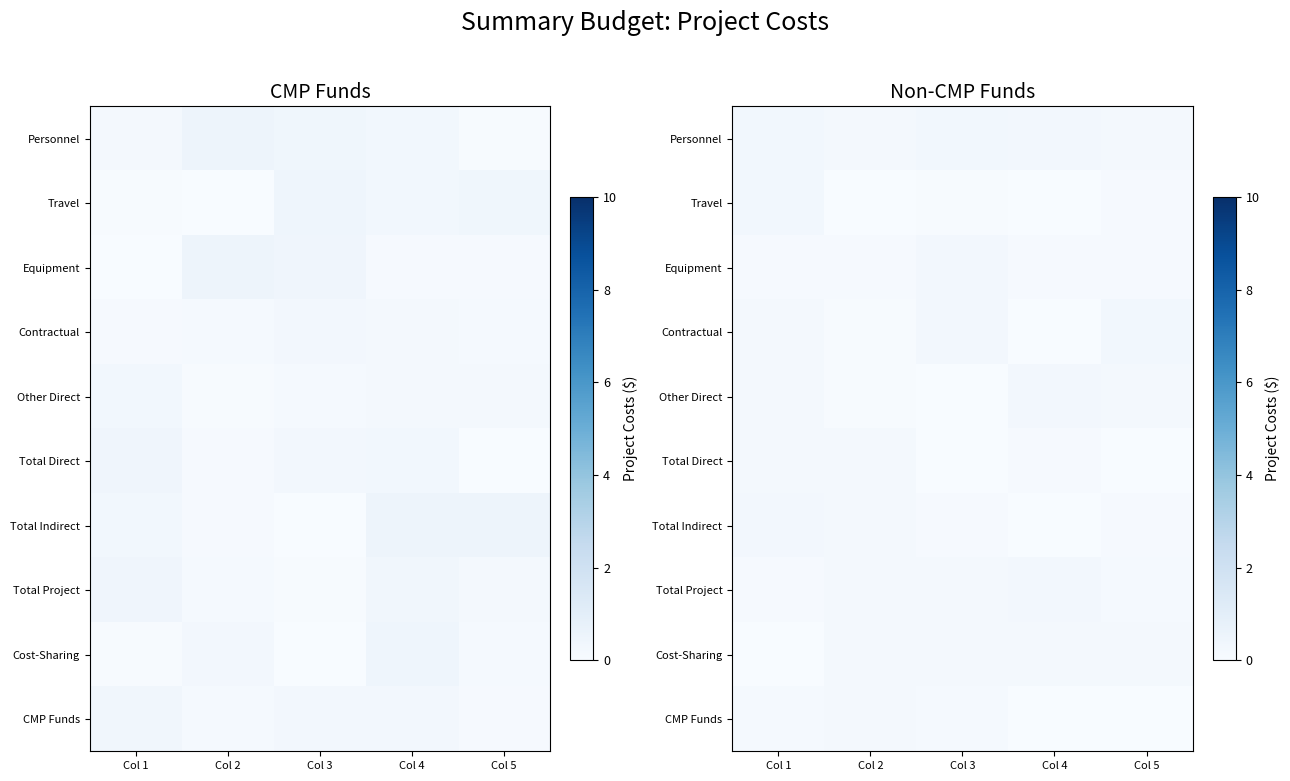

At which category does the chart reach its peak across all series?

Col 5